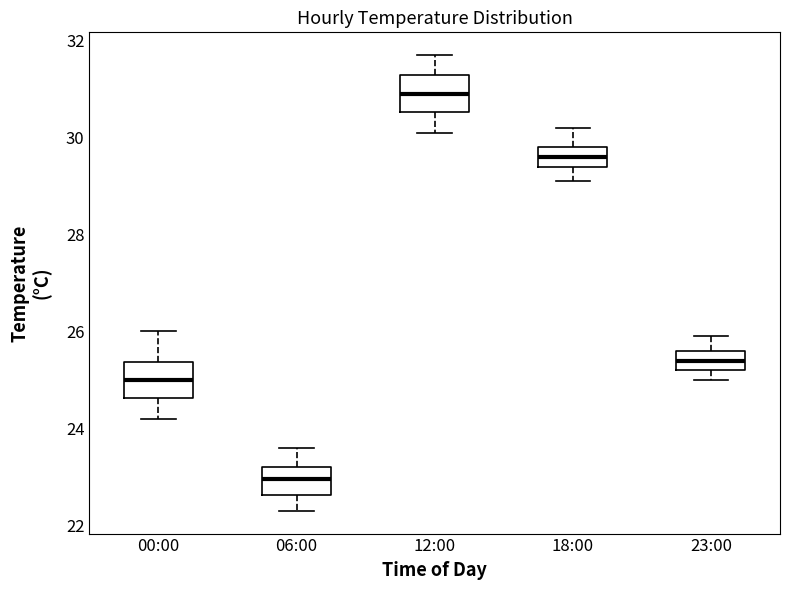

Where does the median line of the box for 06:00 sit on the y-axis? The values are not printed on the chart, so give them approximately, as read against the axis.

23.0